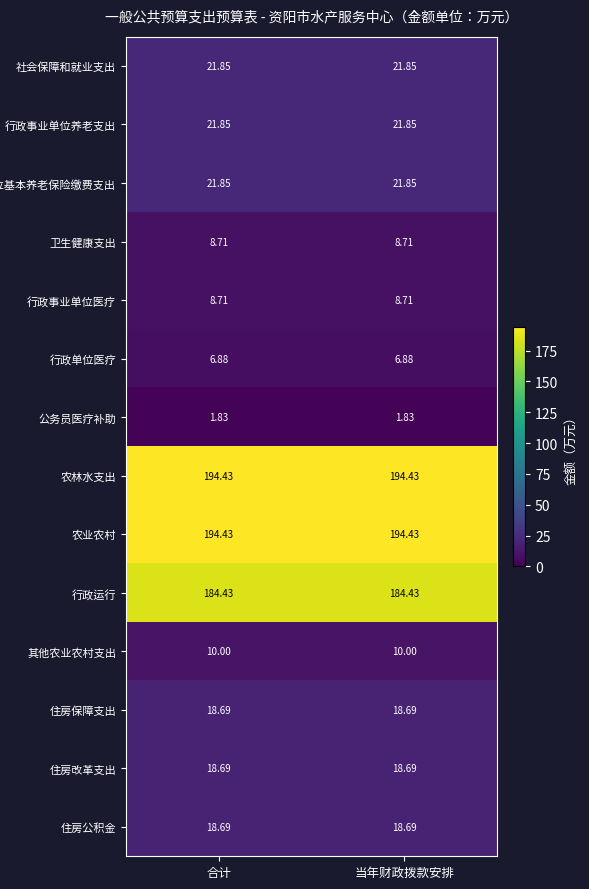

Is the value of 住房保障支出 at 当年财政拨款安排 greater than the value of 行政事业单位养老支出 at 当年财政拨款安排?

No